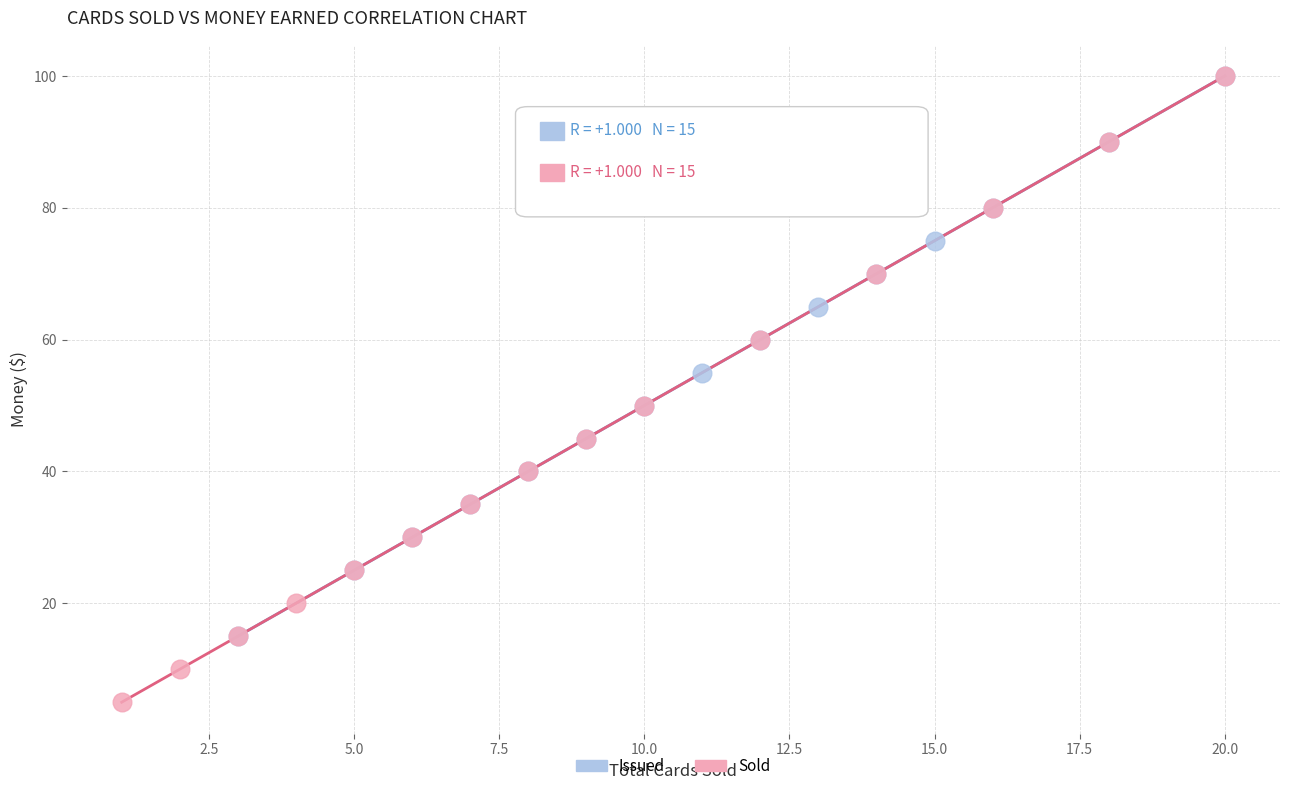

Which series contains the lowest Y value?

Sold